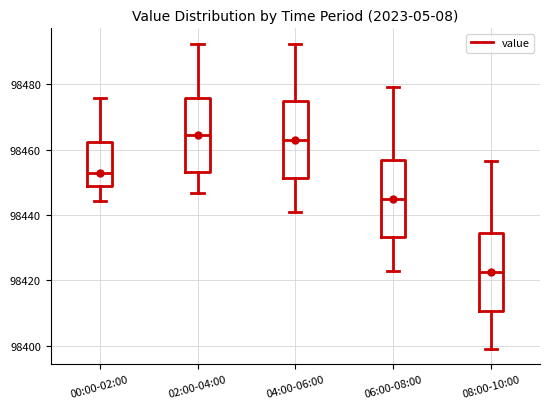

Which box has the lowest median line?

08:00-10:00